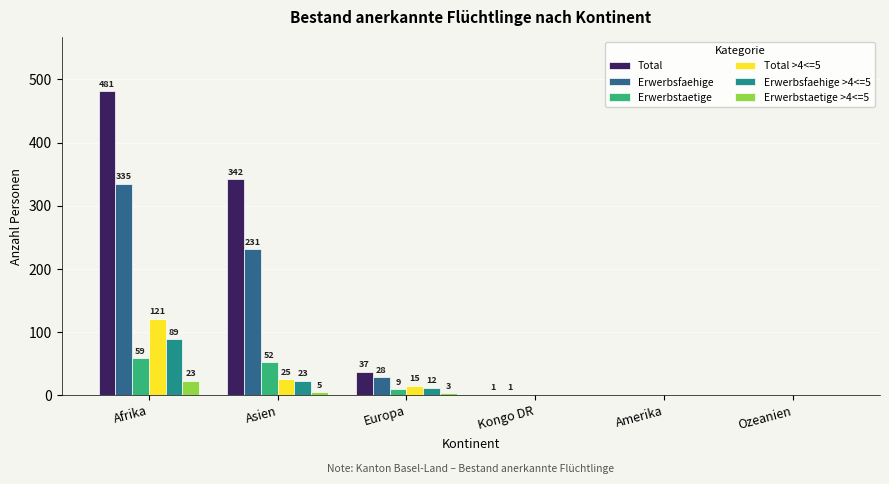

Is it true that Erwerbsfaehige >4<=5 equals -49 at Kongo DR?

False